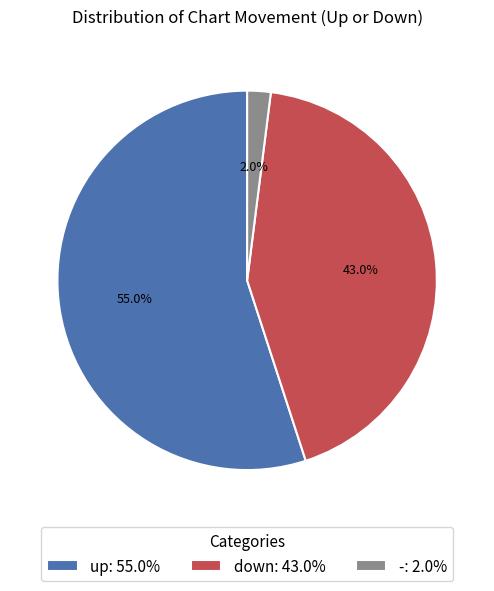

What percentage is the - slice, to the nearest percent?

2%